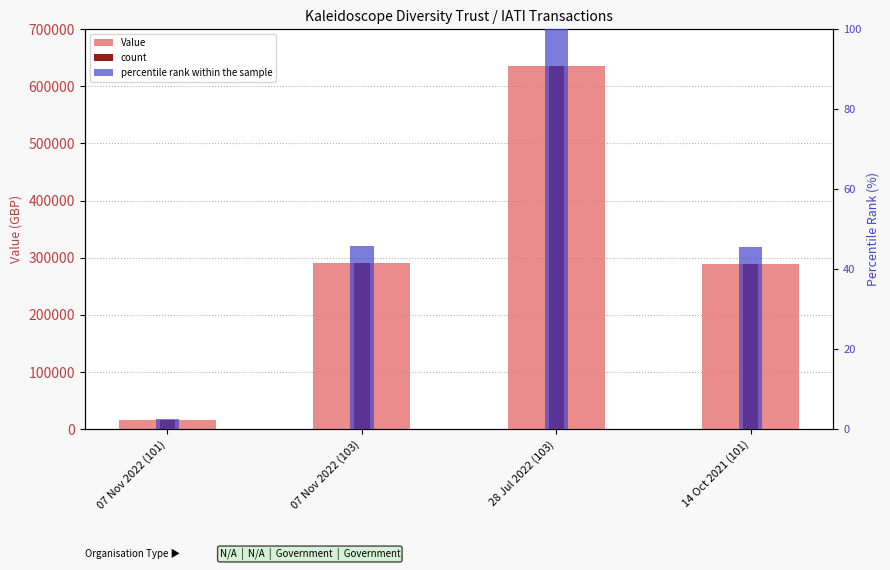

What is the label of the 2nd bar from the left?

07 Nov 2022 (103)